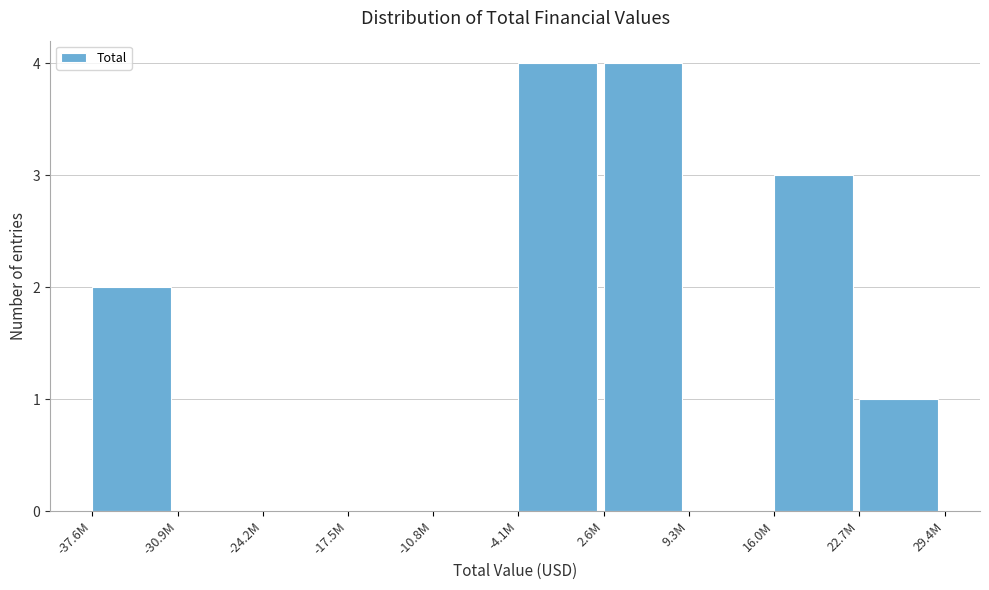

Reading right to left, what are all the values shown in this chart?

22.7M=1	16.0M=3	9.3M=0	2.6M=4	-4.1M=4	-10.8M=0	-17.5M=0	-24.2M=0	-30.9M=0	-37.6M=2